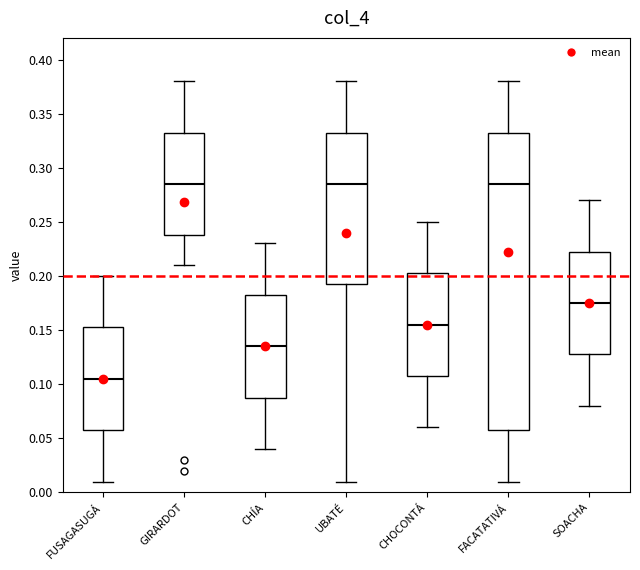

Reading left to right, read every box against the y-axis: the position of its median line, the range the box covers, and the ends of its whiskers. The values are not printed on the chart, so give them approximately, as read against the axis.

FUSAGASUGÁ: median 0.105, box 0.060 to 0.155, whiskers 0.010 to 0.200
GIRARDOT: median 0.285, box 0.240 to 0.335, whiskers 0.210 to 0.380
CHÍA: median 0.135, box 0.090 to 0.185, whiskers 0.040 to 0.230
UBATÉ: median 0.285, box 0.195 to 0.335, whiskers 0.010 to 0.380
CHOCONTÁ: median 0.155, box 0.110 to 0.205, whiskers 0.060 to 0.250
FACATATIVÁ: median 0.285, box 0.060 to 0.335, whiskers 0.010 to 0.380
SOACHA: median 0.175, box 0.130 to 0.225, whiskers 0.080 to 0.270